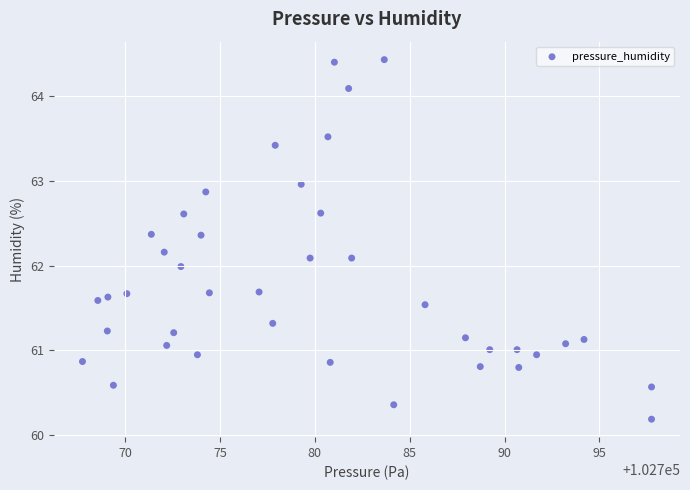

What is the range of X values (max minus min)?

30.0